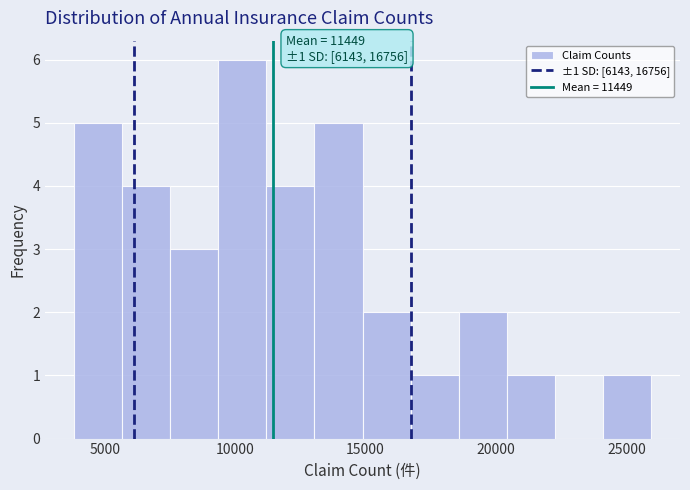

Around what value on the x-axis is the tallest bar? Give the approximate position of its centre, as read against the axis.

10500